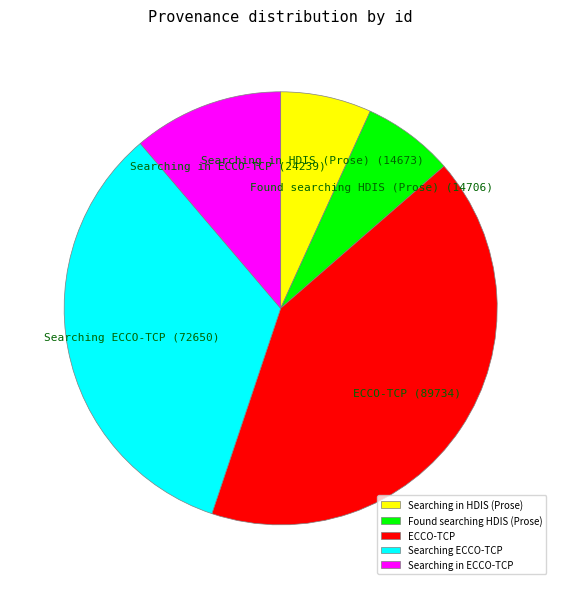

Which slice is the largest?

ECCO-TCP